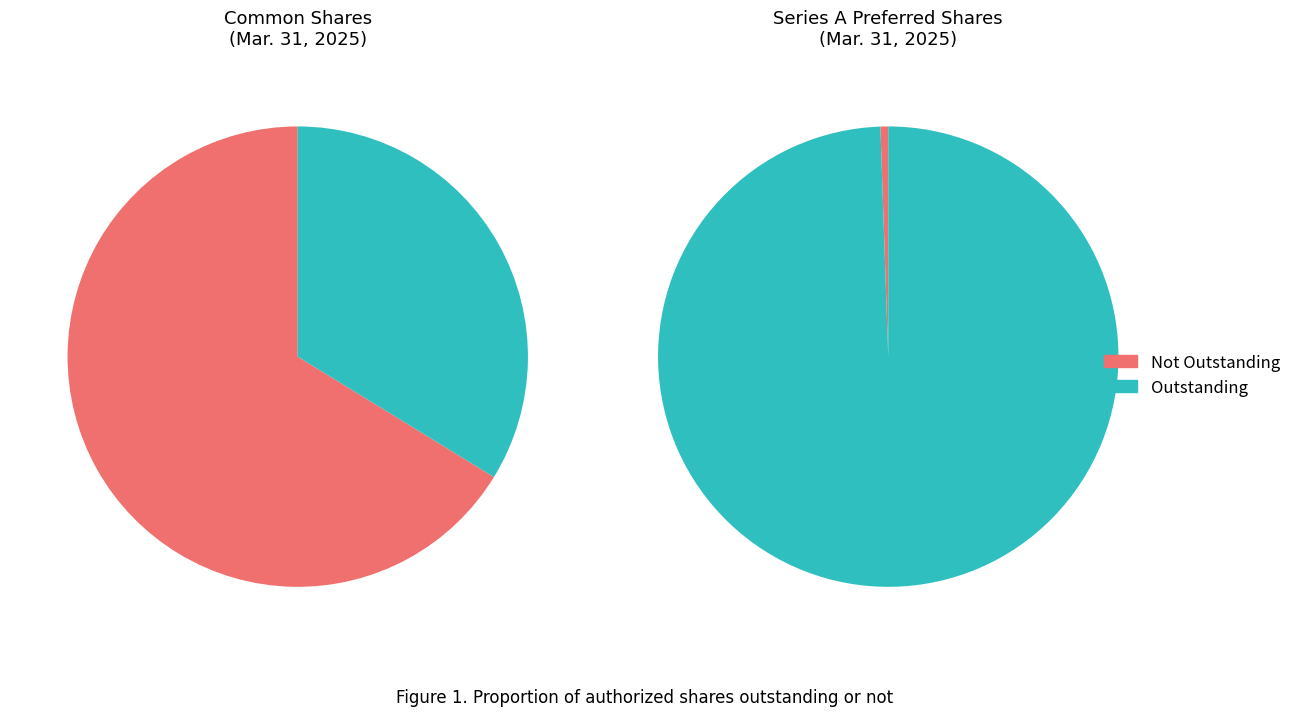

Does Common shares authorized account for over 50% of the chart?

Yes